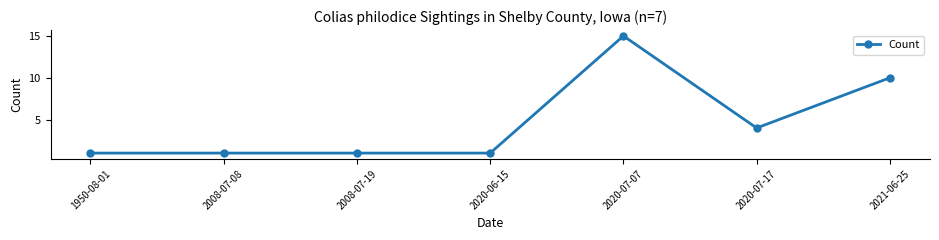

What is the label of the 5th point from the left?

2020-07-07